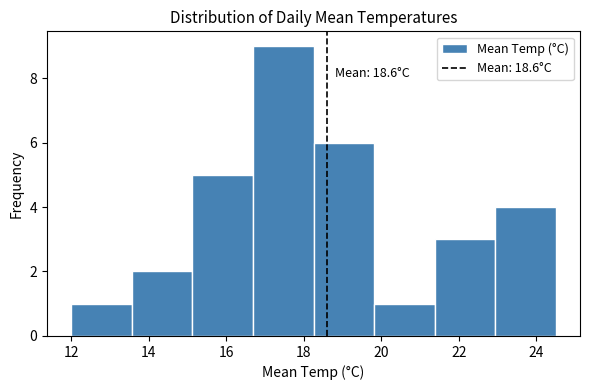

Which range on the x-axis has the tallest bar?

16.6 to 18.2